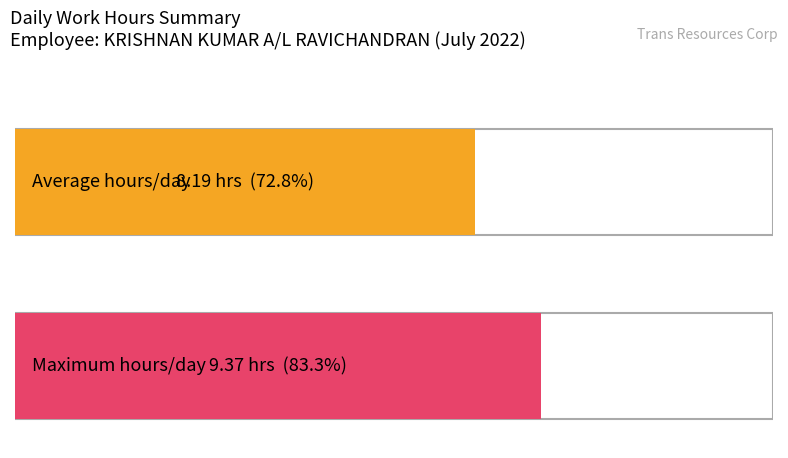

What is the average value?

8.2